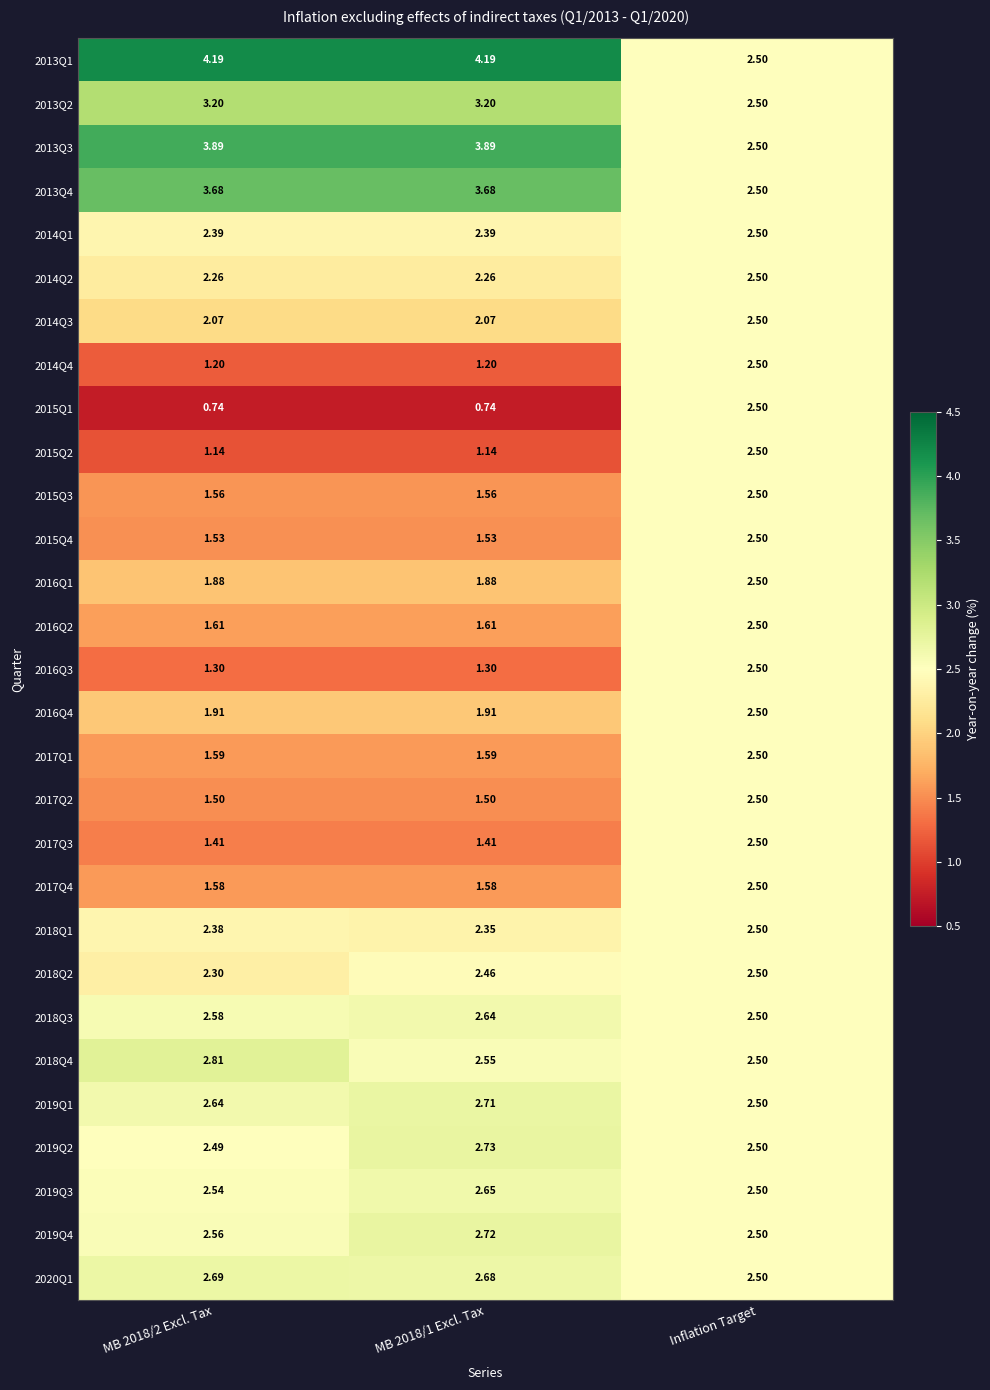

At which category is the sum across all series the highest?

Inflation Target